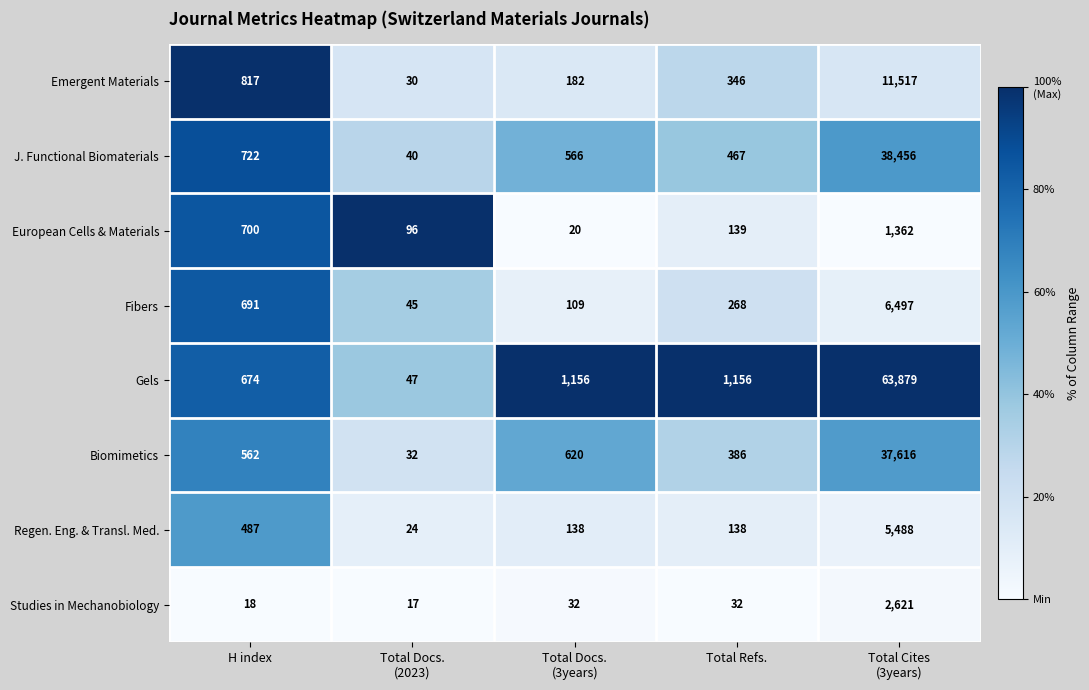

Where is Emergent Materials nearest to the value 5773?

H index